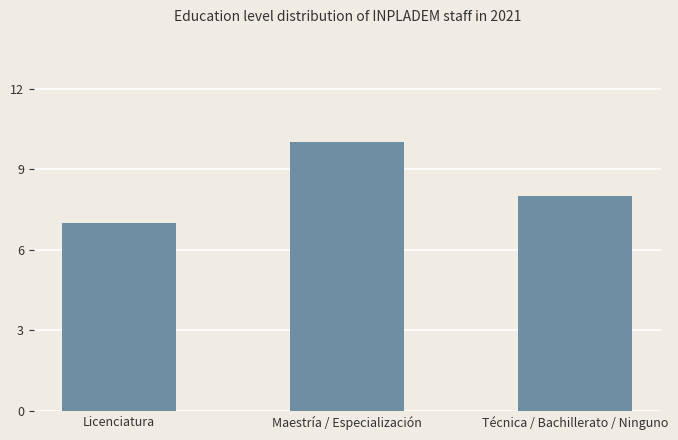

Which has a higher value, Licenciatura or Técnica / Bachillerato / Ninguno?

Técnica / Bachillerato / Ninguno